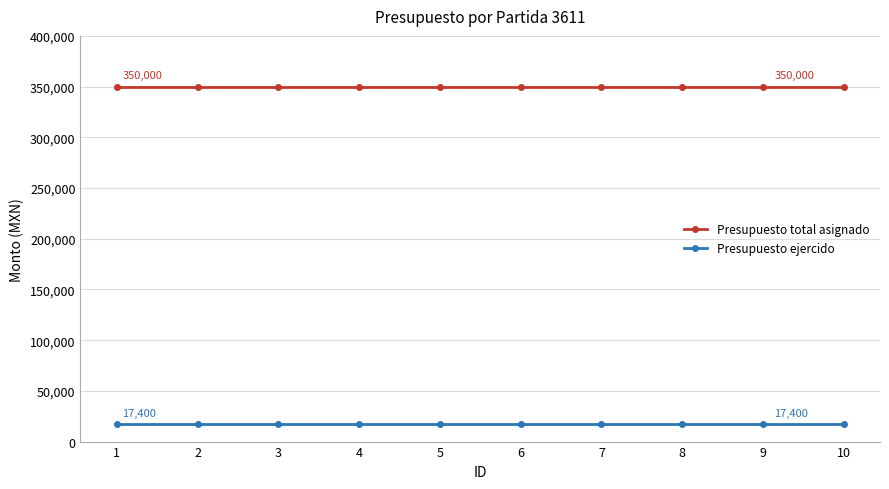

What is the total value across all series at 4?

367400